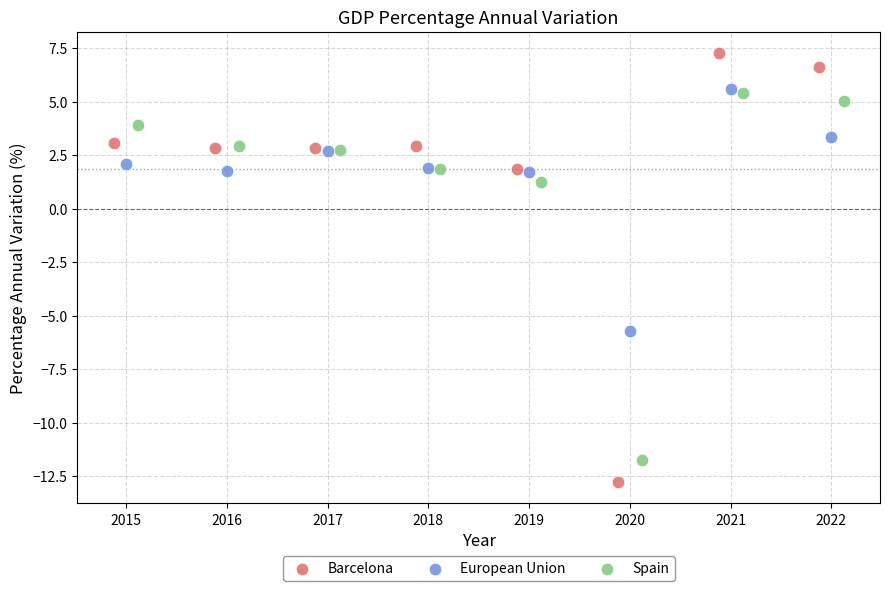

Which series has the largest Y range (max minus min)?

Barcelona